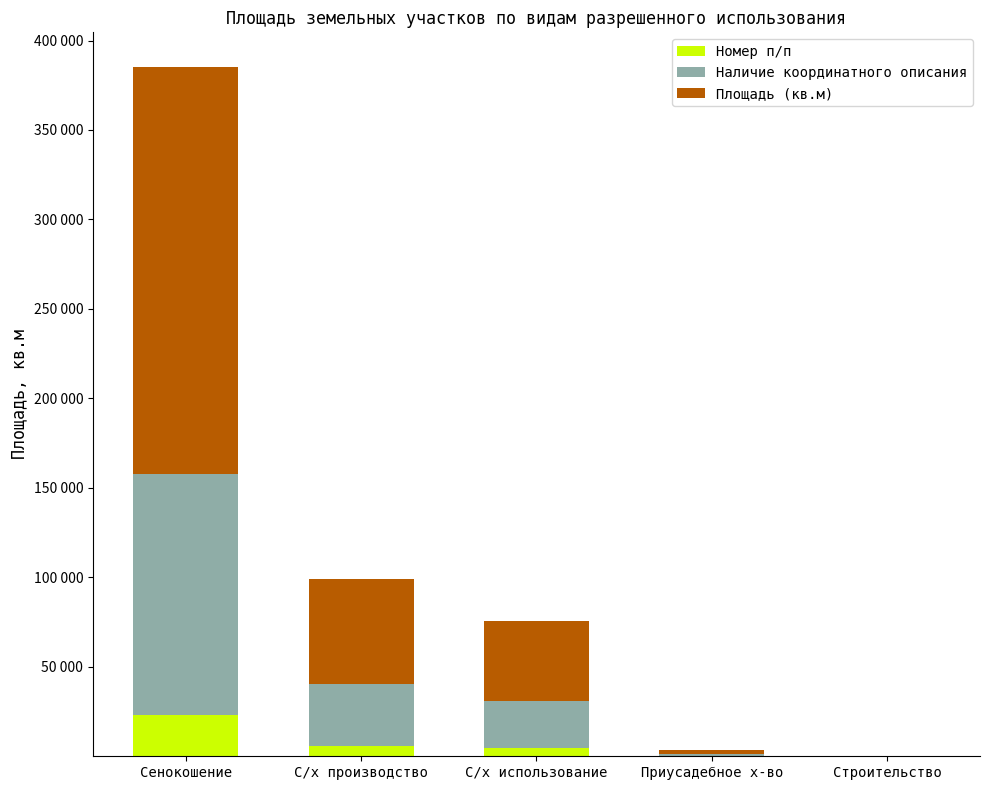

Are the bars horizontal?

No